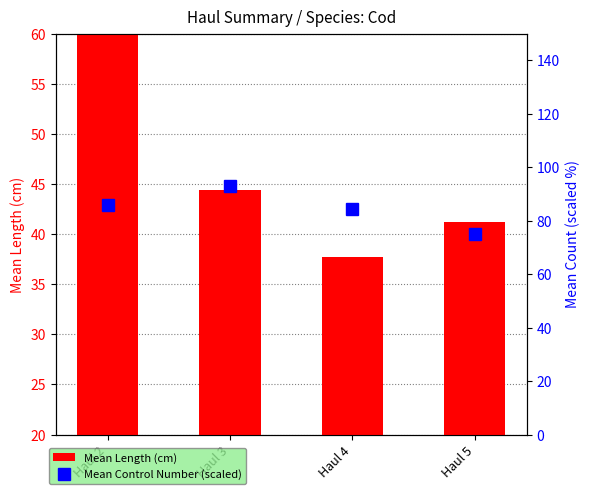

Rank the series at Haul 5 from lowest to highest value.

Mean Length (cm), Mean Control Number (scaled)